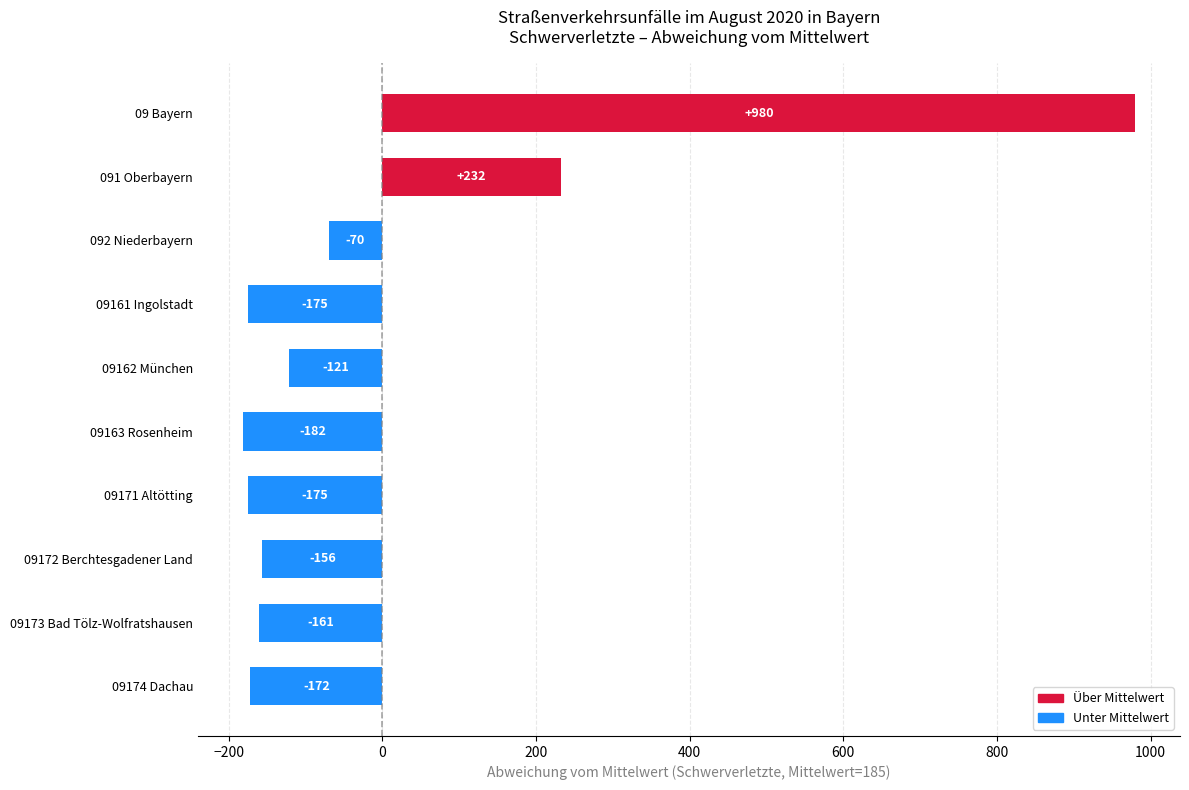

Reading top to bottom, list all the values displayed in this chart.

980	232	-70	-175	-121	-182	-175	-156	-161	-172